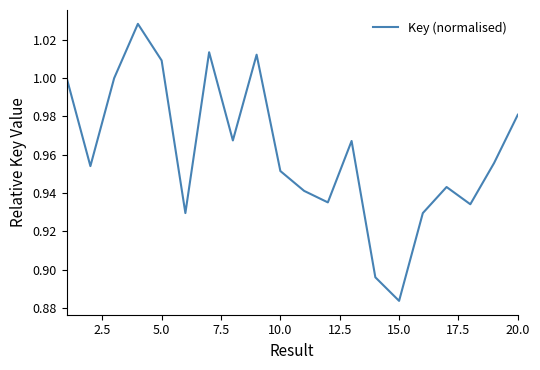

What is the minimum value shown in the chart?

0.9